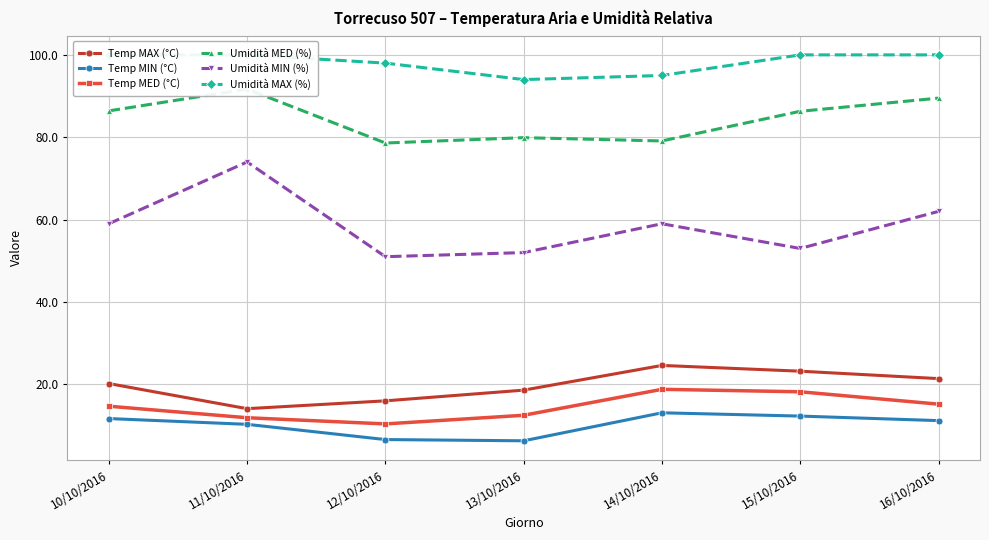

At which label does Umidità MIN (%) first exceed 59?

11/10/2016